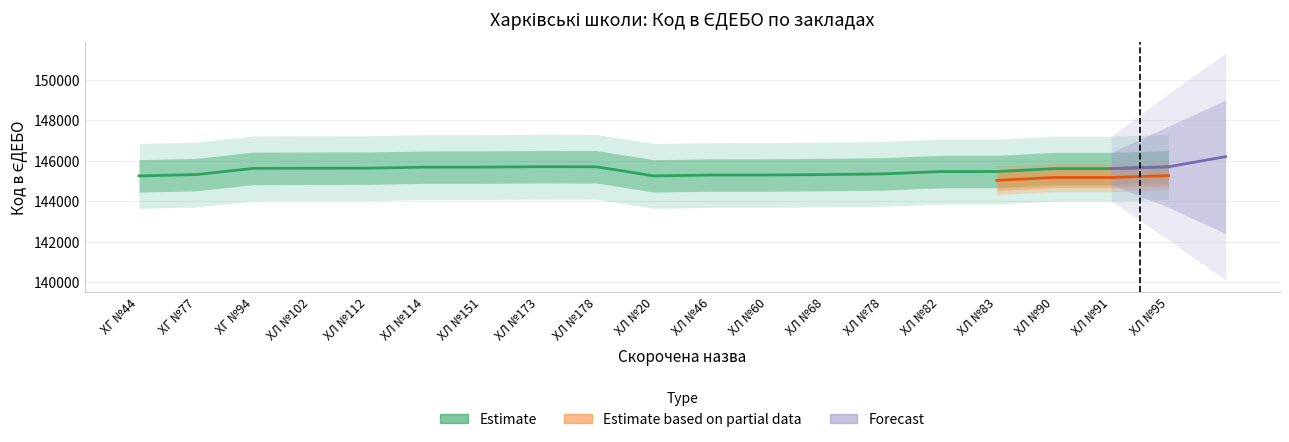

True or false: the data shows 59395 at ХЛ №20.

False